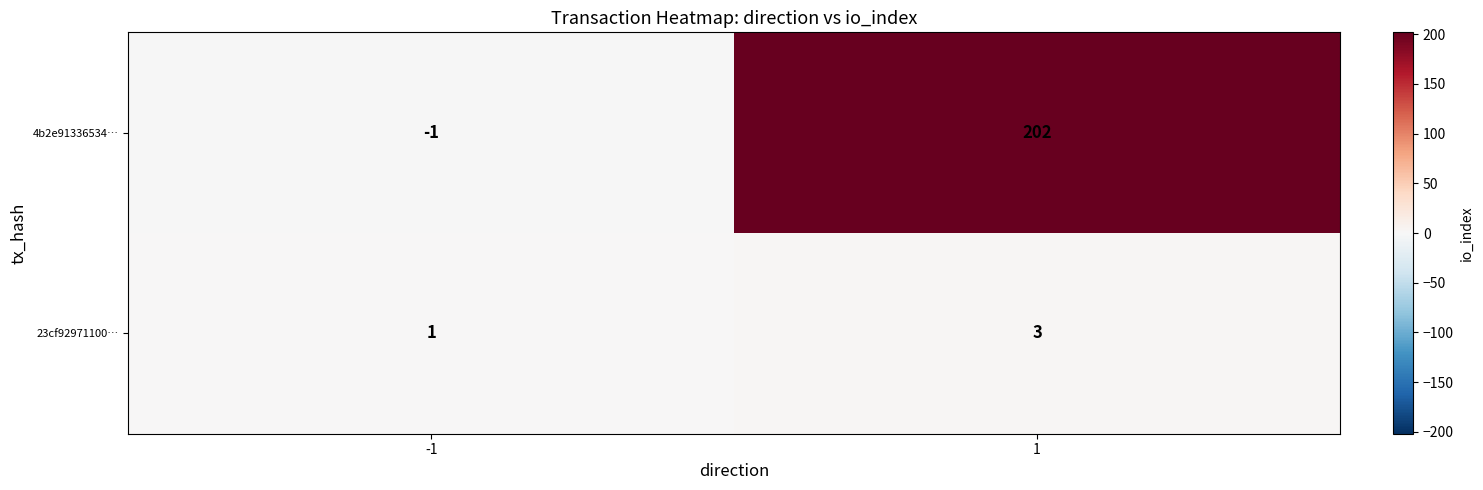

List the series in order of their peak value, highest first.

4b2e91336534…, 23cf92971100…